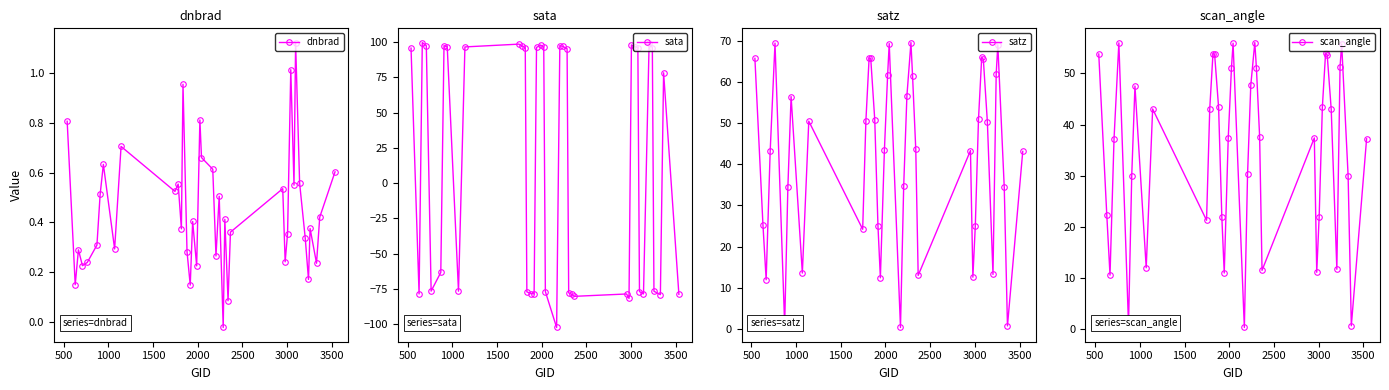

Rank the series by their maximum value, from lowest to highest.

dnbrad, scan_angle, satz, sata